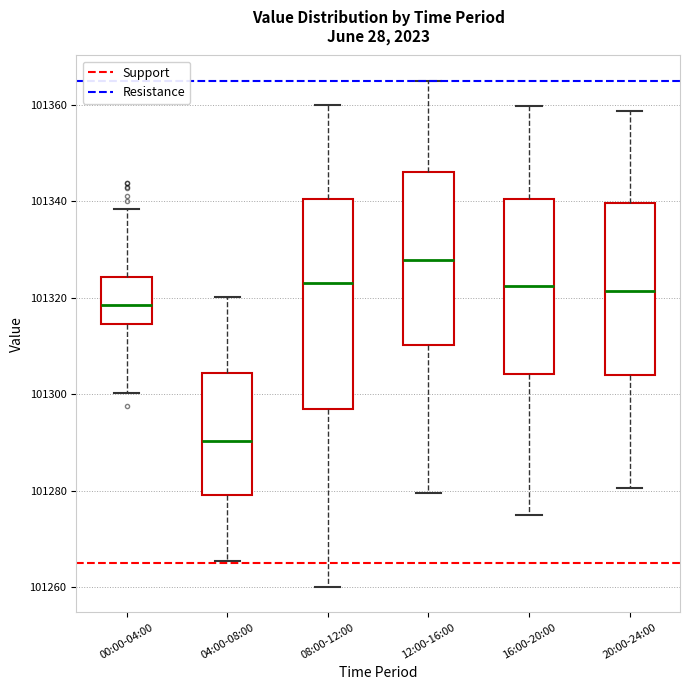

Where does the upper whisker of the box for 20:00-24:00 end on the y-axis? The values are not printed on the chart, so give them approximately, as read against the axis.

101358